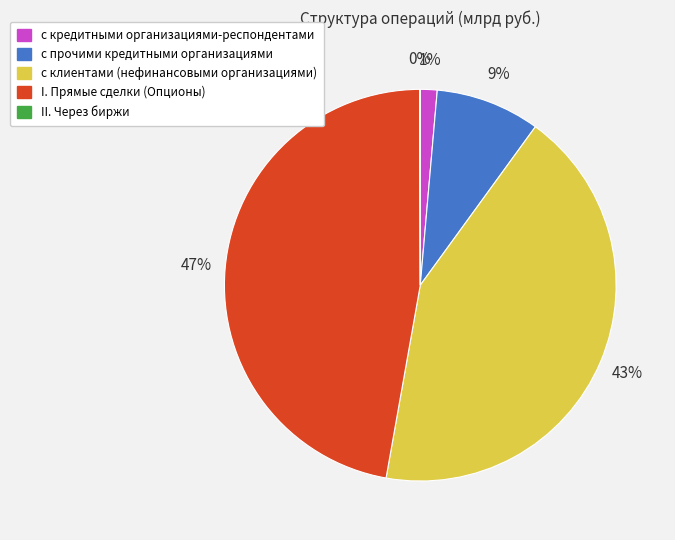

Is the sum of с кредитными организациями-респондентами and с прочими кредитными организациями greater than half?

No